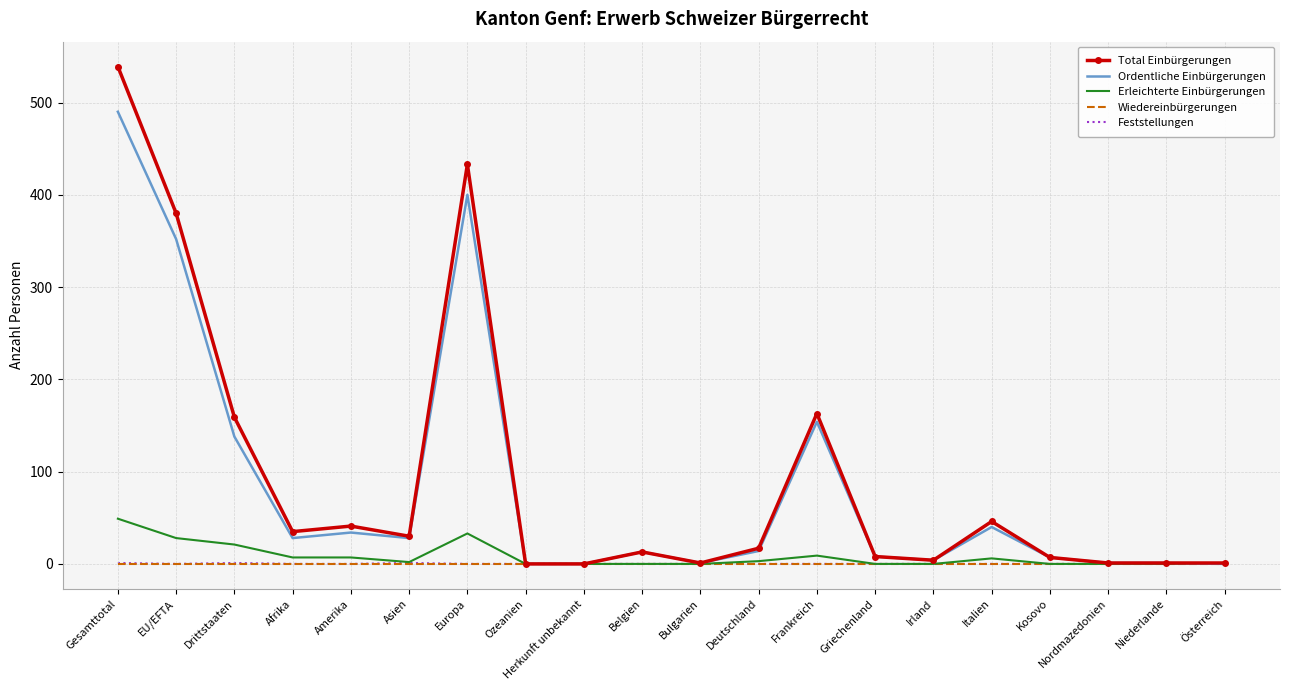

Count the number of data series in this chart.

5